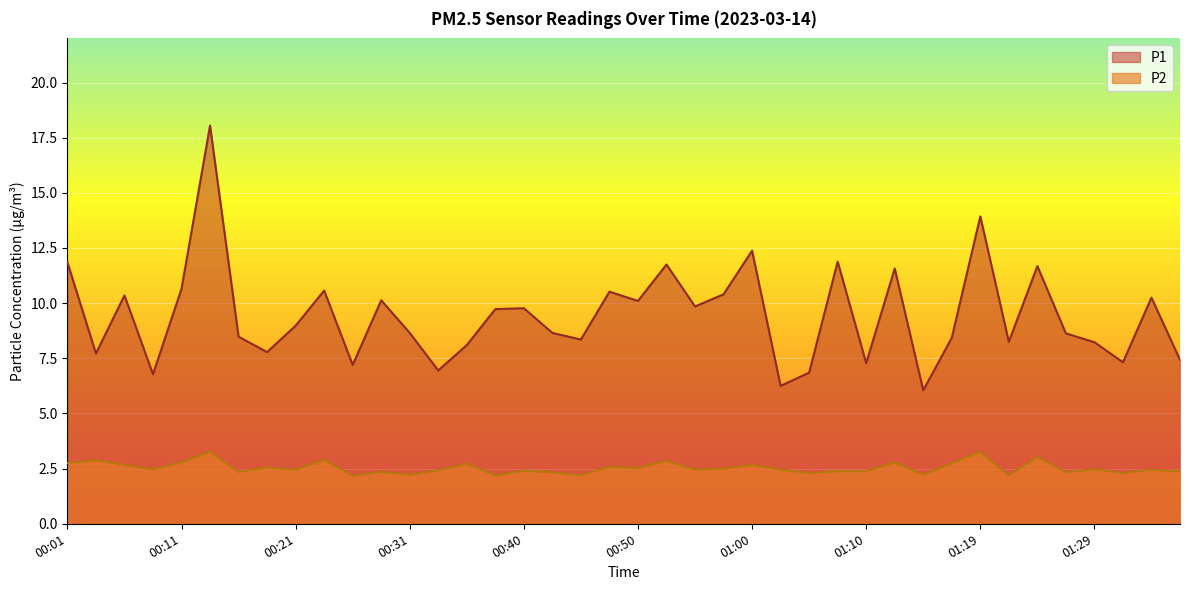

Reading left to right, what are all the values shown in this chart?

P1: 11.8	7.7	10.3	6.8	10.7	18.1	8.5	7.8	9.0	10.6	7.2	10.1	8.7	7.0	8.1	9.7	9.8	8.7	8.3	10.5	10.1	11.8	9.8	10.4	12.4	6.2	6.8	11.9	7.3	11.6	6.0	8.4	13.9	8.2	11.7	8.6	8.2	7.3	10.2	7.4
P2: 2.8	2.9	2.7	2.5	2.8	3.3	2.4	2.5	2.5	2.9	2.2	2.4	2.2	2.4	2.7	2.2	2.4	2.3	2.2	2.6	2.5	2.9	2.5	2.5	2.7	2.5	2.3	2.4	2.4	2.8	2.2	2.8	3.2	2.2	3.0	2.3	2.5	2.3	2.5	2.4